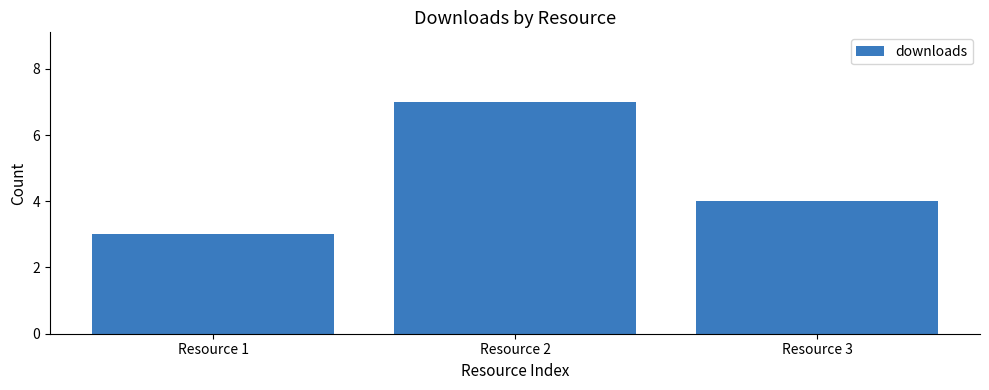

Rank the categories by value from highest to lowest.

Resource 2, Resource 3, Resource 1